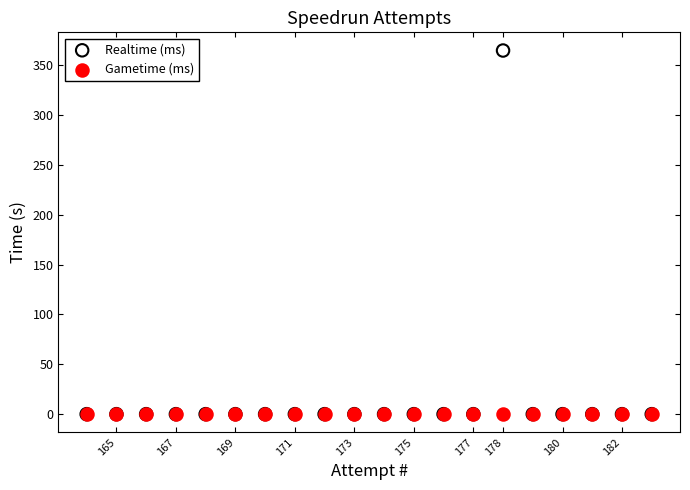

What are all the series names shown in the legend?

Realtime (ms), Gametime (ms)